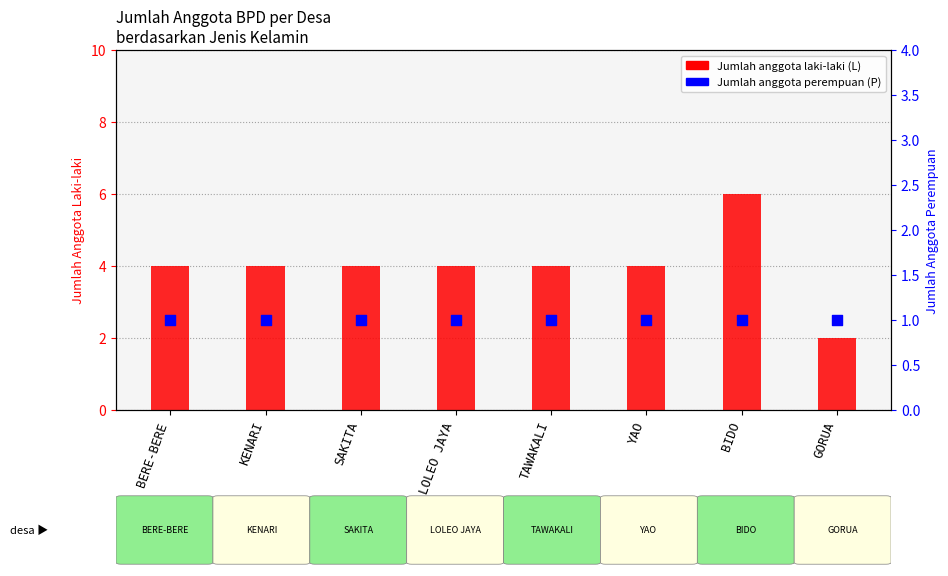

What are all the series names shown in the legend?

Laki-laki (L), Perempuan (P)